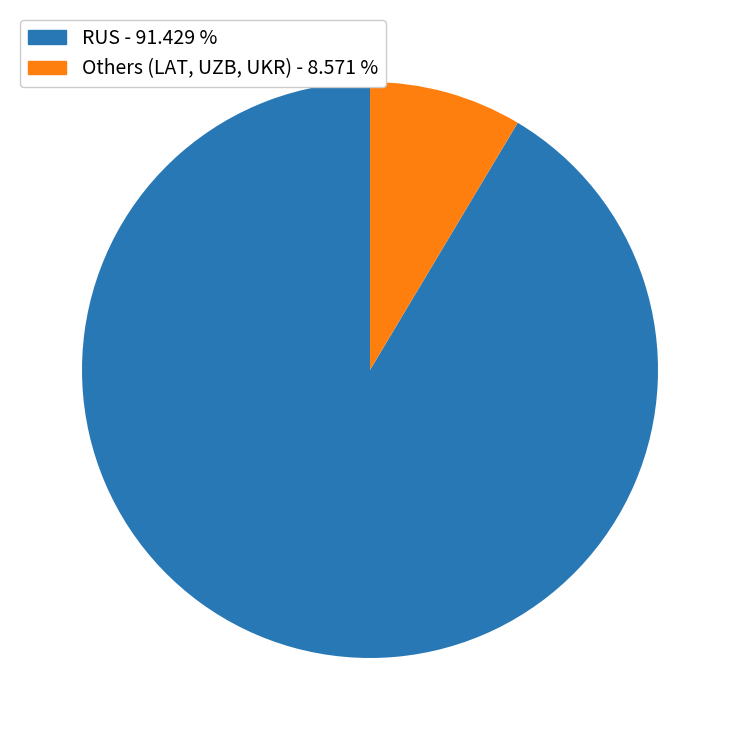

Is there any slice that represents more than half of the pie?

Yes